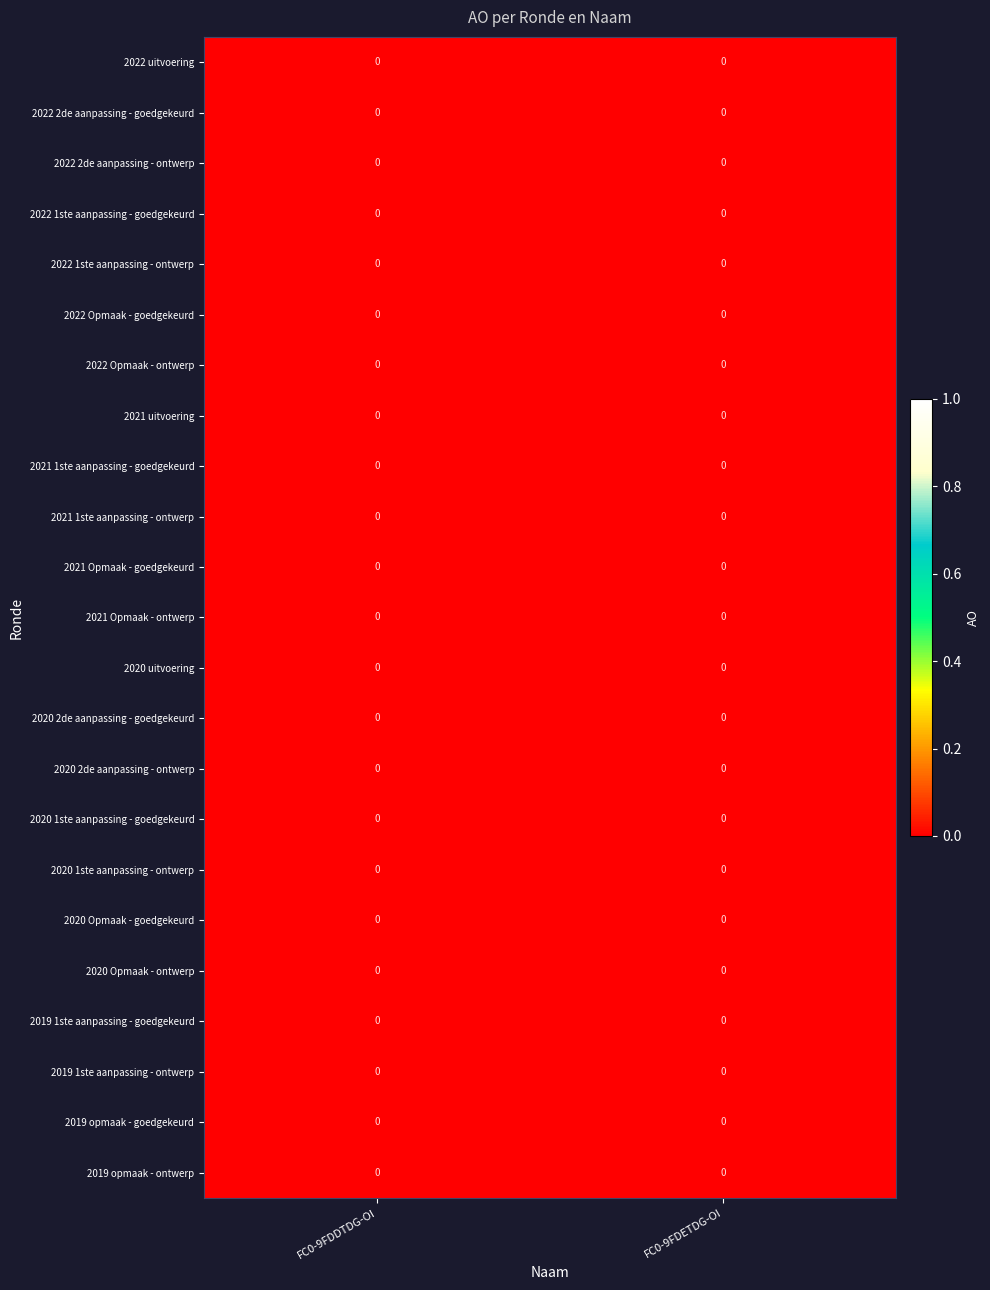

Count the number of data series in this chart.

23